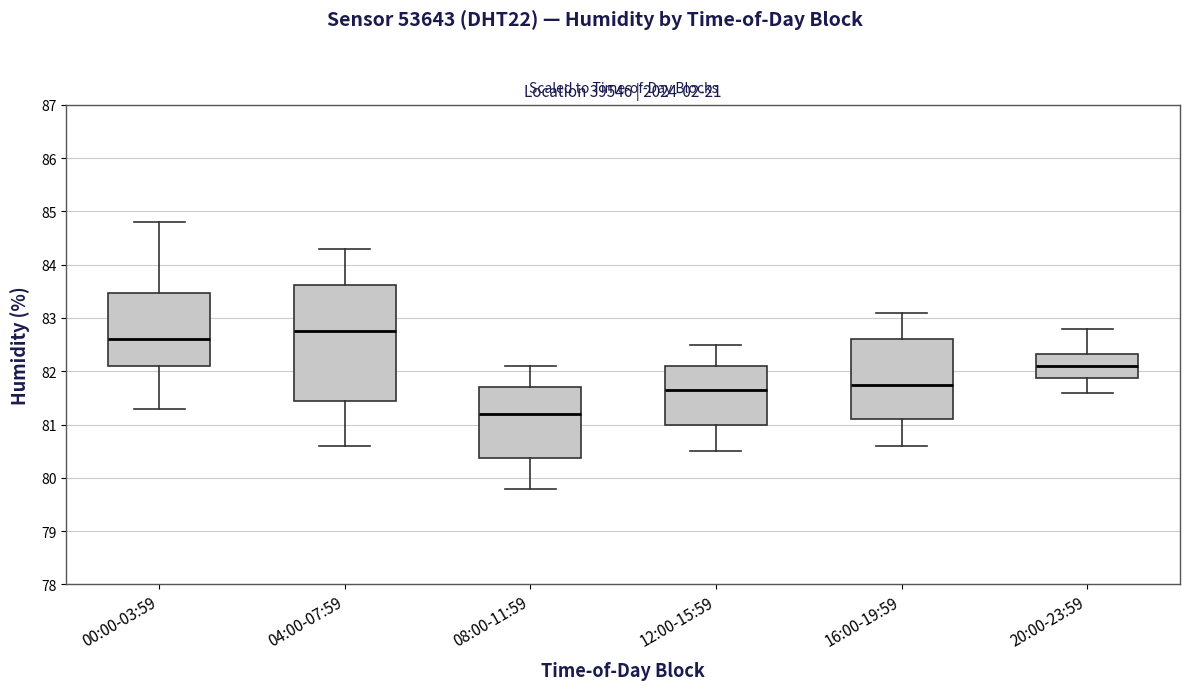

Reading left to right, read every box against the y-axis: the position of its median line, the range the box covers, and the ends of its whiskers. The values are not printed on the chart, so give them approximately, as read against the axis.

00:00-03:59: median 82.6, box 82.1 to 83.5, whiskers 81.3 to 84.8
04:00-07:59: median 82.8, box 81.5 to 83.6, whiskers 80.6 to 84.3
08:00-11:59: median 81.2, box 80.4 to 81.7, whiskers 79.8 to 82.1
12:00-15:59: median 81.7, box 81.0 to 82.1, whiskers 80.5 to 82.5
16:00-19:59: median 81.8, box 81.1 to 82.6, whiskers 80.6 to 83.1
20:00-23:59: median 82.1, box 81.9 to 82.3, whiskers 81.6 to 82.8